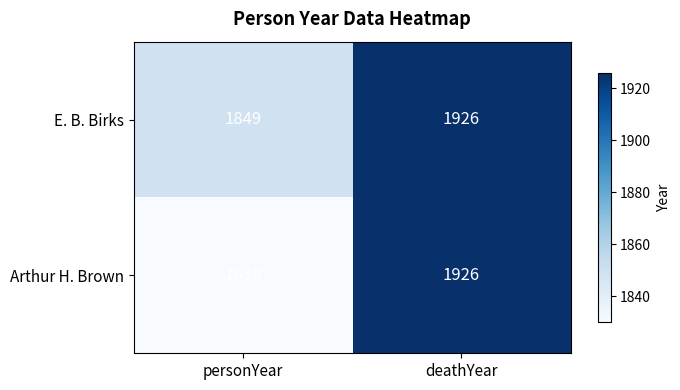

Where is Arthur H. Brown nearest to the value 1878?

personYear